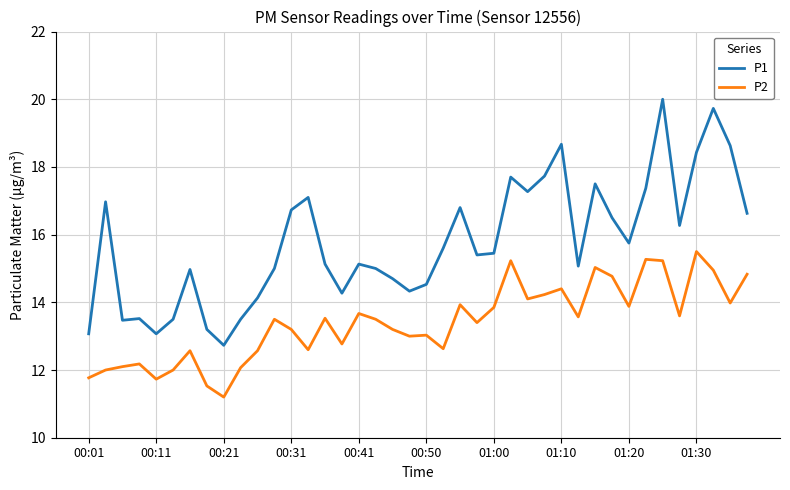

Count the number of categories in the chart.

40